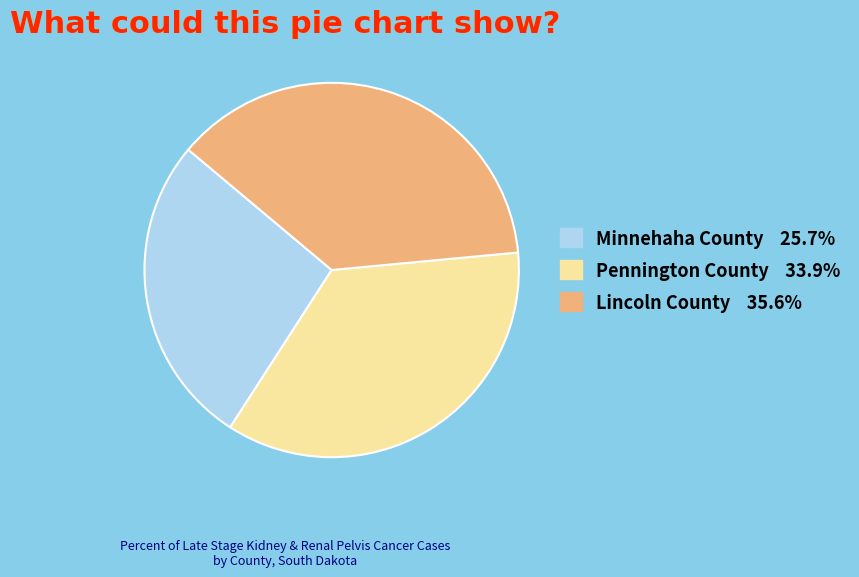

Rank the categories by value from lowest to highest.

Minnehaha County, Pennington County, Lincoln County